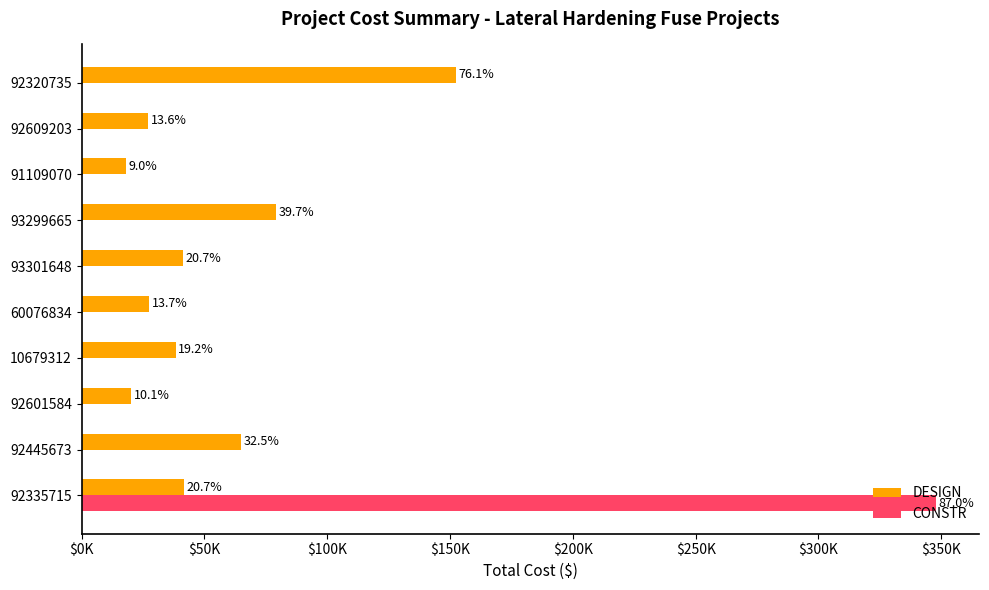

What are all the series names shown in the legend?

DESIGN, CONSTR